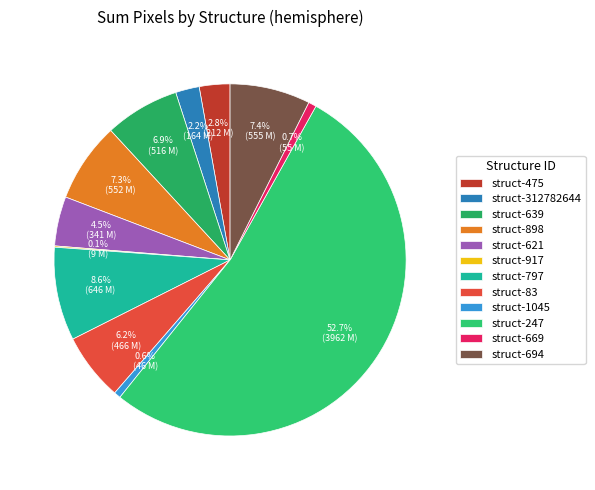

How many slices are in this pie chart?

12